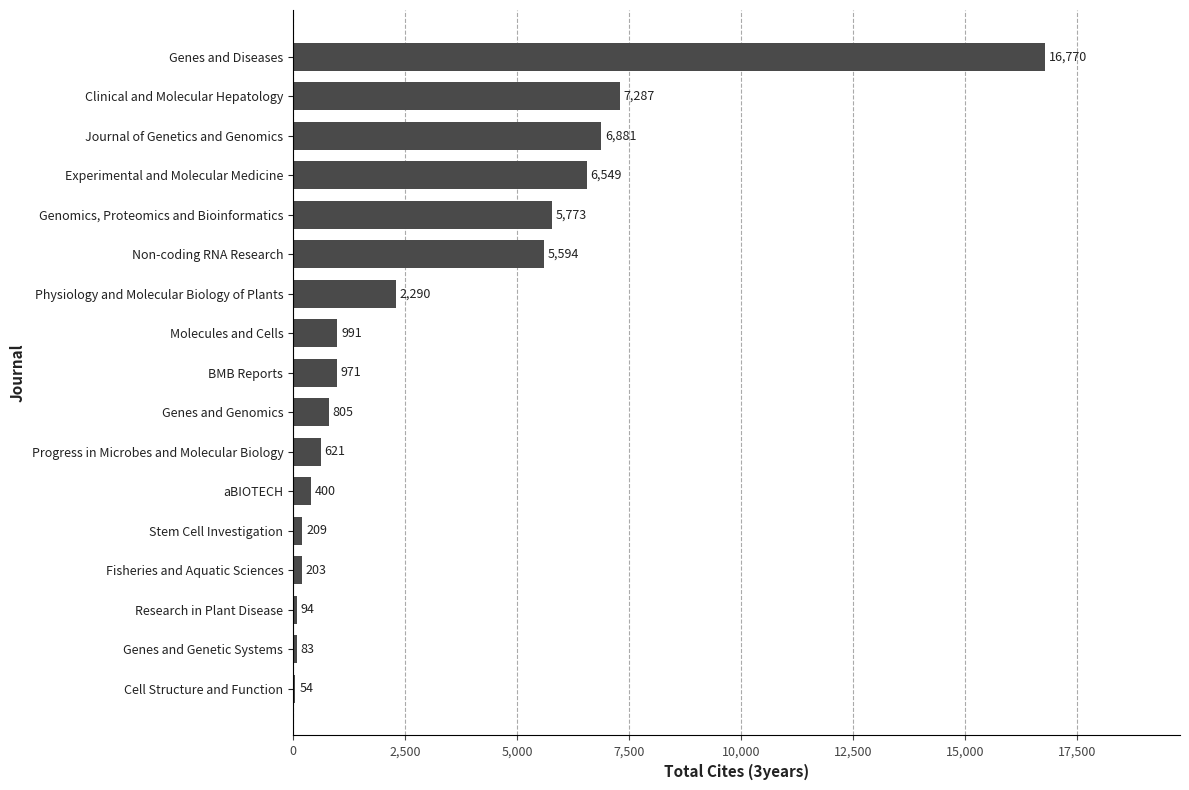

What is the change in value from Stem Cell Investigation to Molecules and Cells?

+782